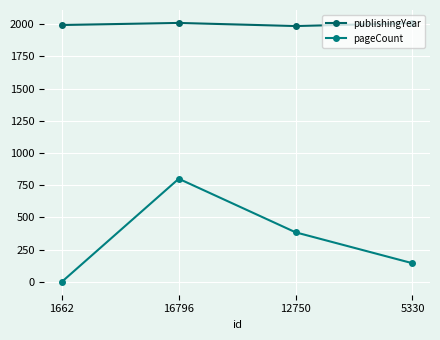

How many interior local peaks does the pageCount series have?

1